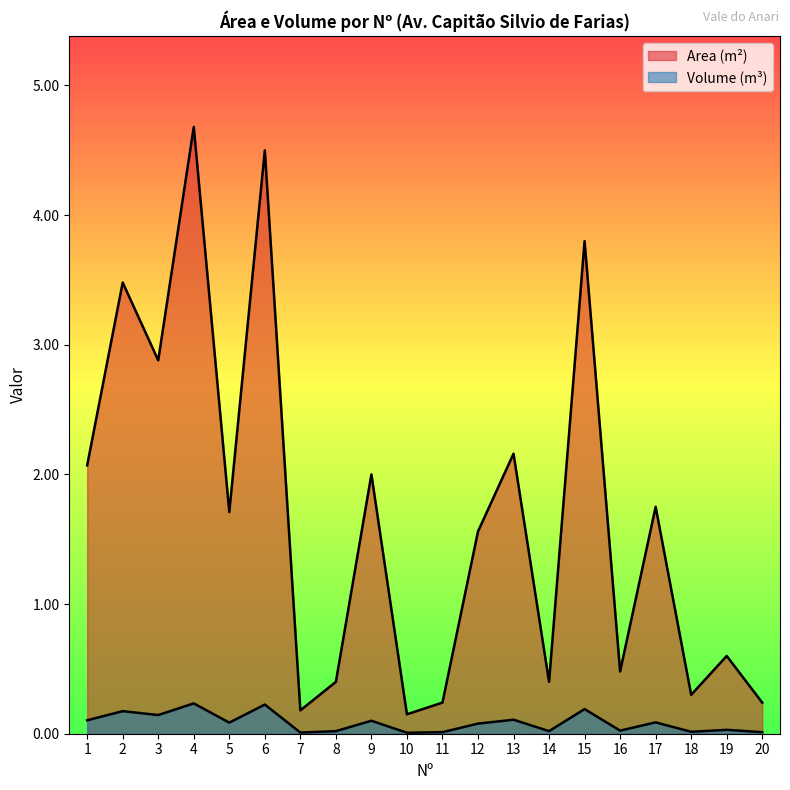

What is the difference between the highest and lowest values at 16?

0.5